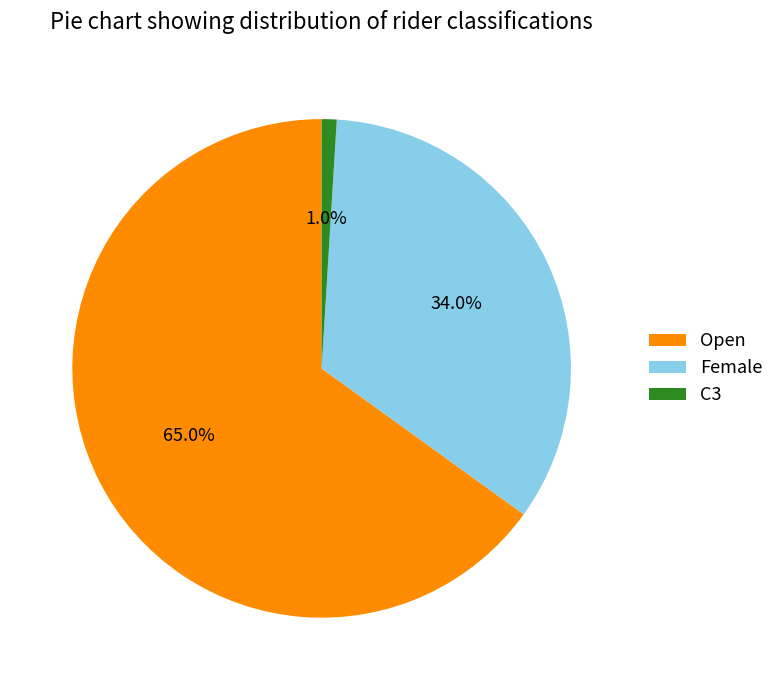

Which slice is the smallest?

C3